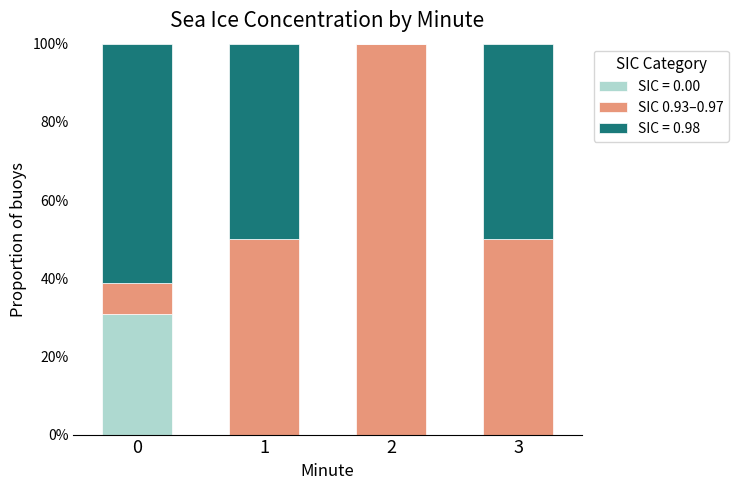

Are the bars grouped side by side (vs. stacked)?

No